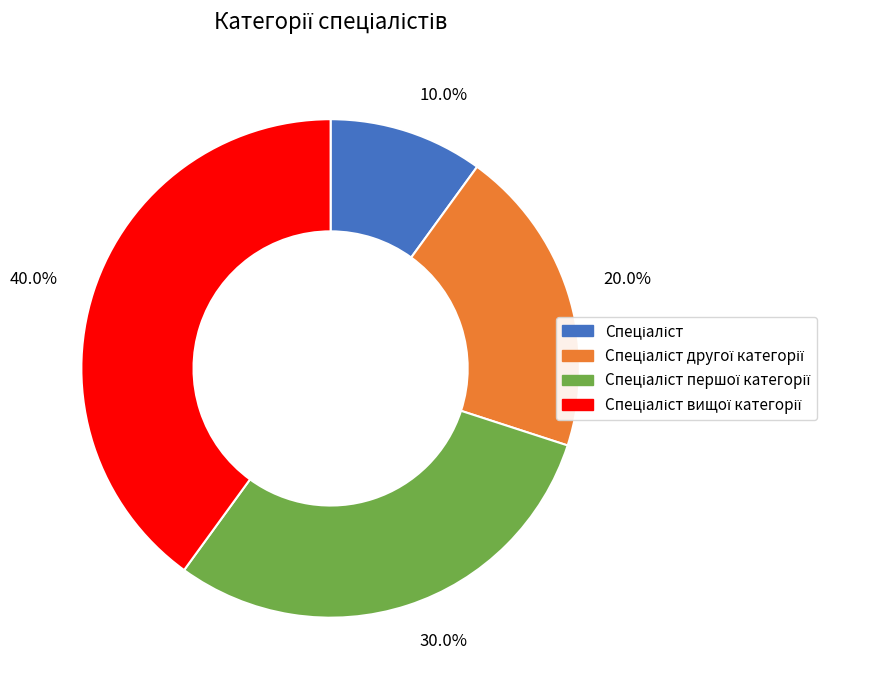

Do 30.0% and 40.0% together represent more than half of the pie?

Yes